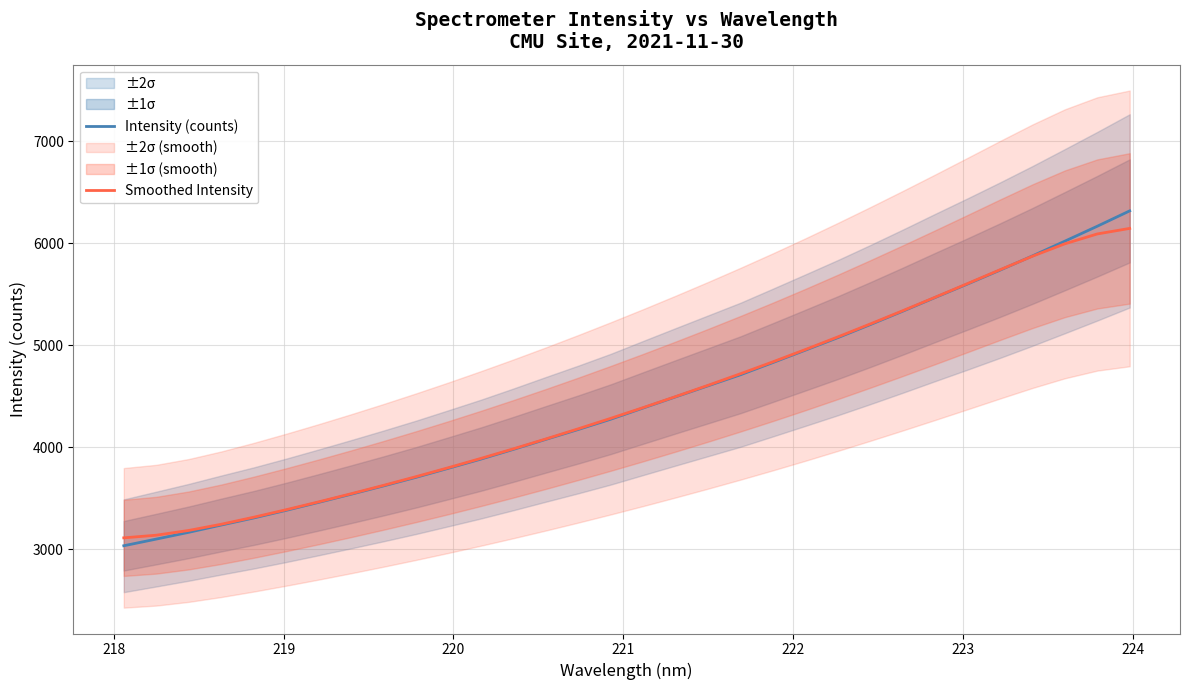

Which series has the largest range (max minus min)?

Intensity (counts)